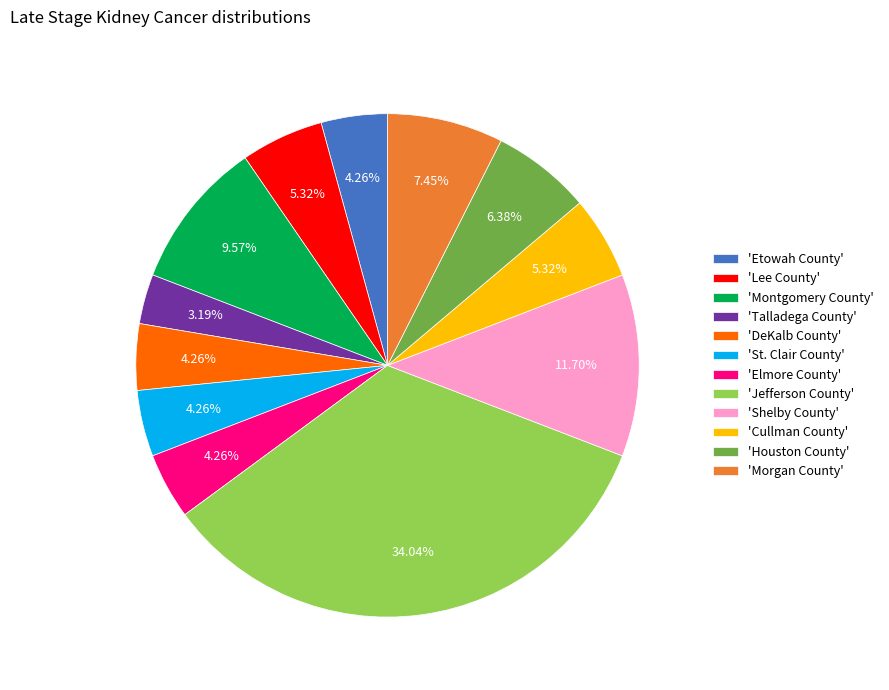

Between 'Lee County' and 'Elmore County', which is larger?

'Lee County'